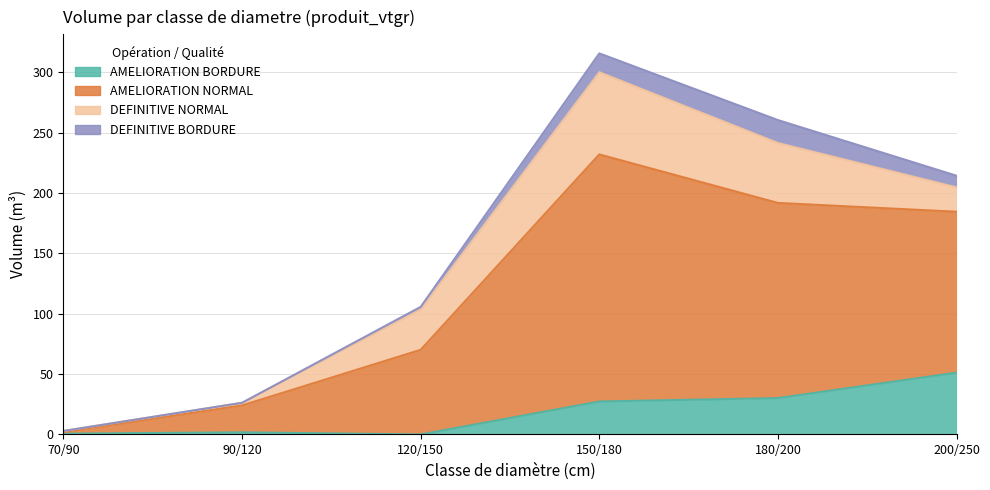

Is it true that AMELIORATION_BORDURE equals 30.1 at 180/200?

True